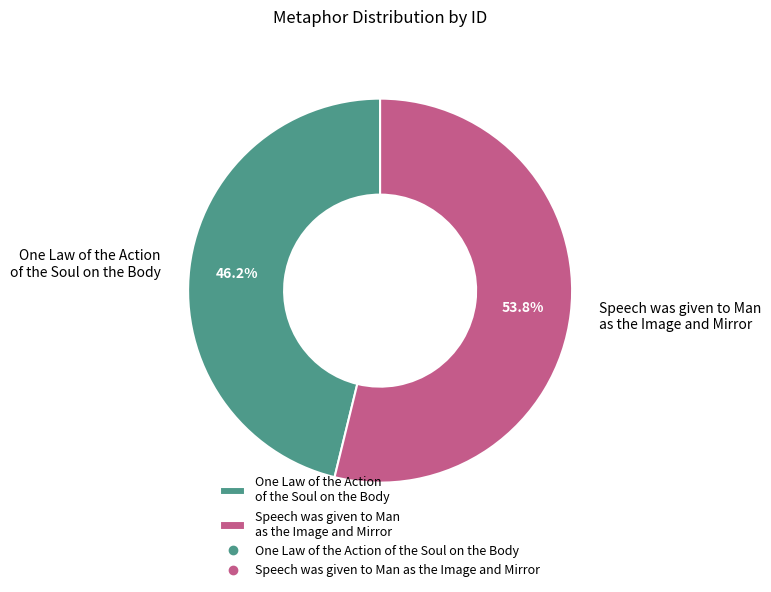

What is the ratio of the value at One Law of the Action of the Soul on the Body to the value at Speech was given to Man as the Image and Mirror?

0.9